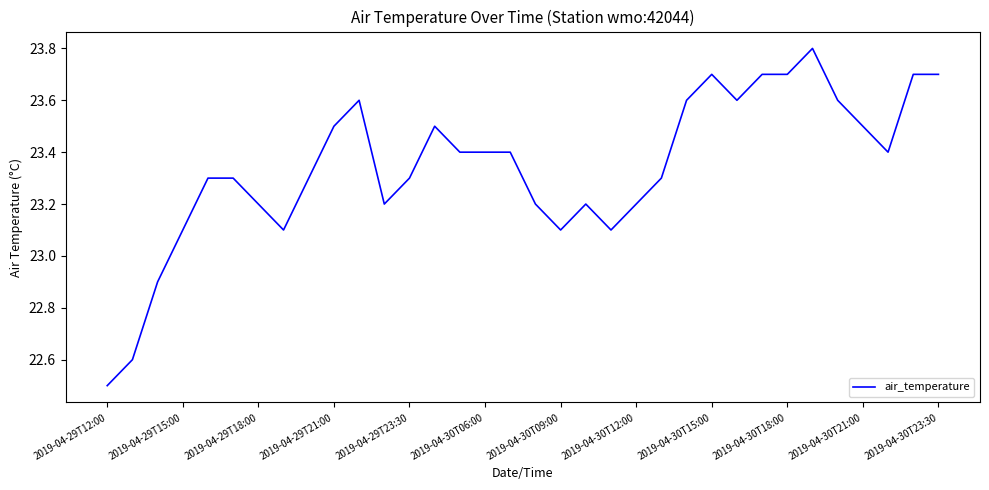

What is the difference between the maximum and minimum values?

1.3